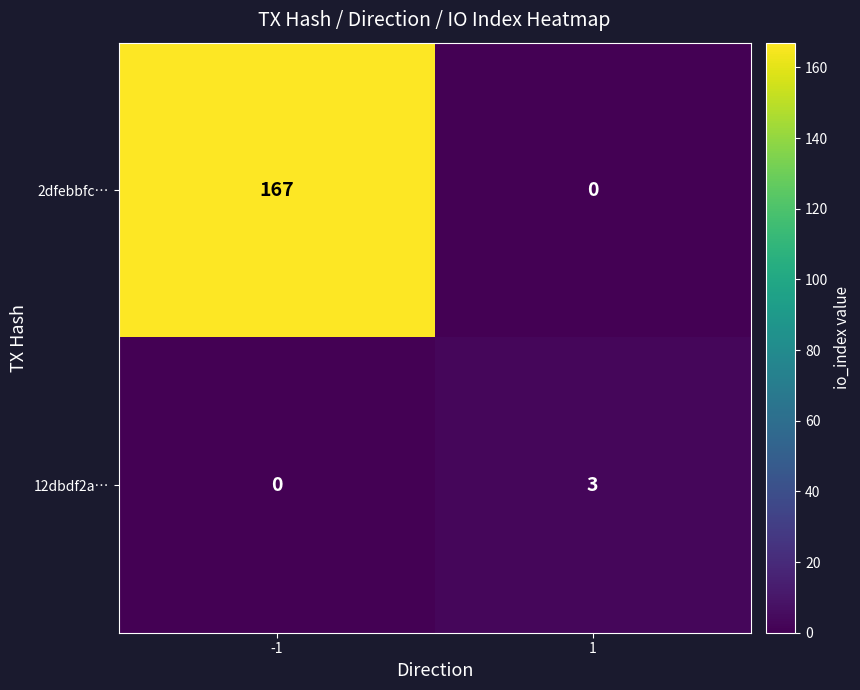

Which series has the largest range (max minus min)?

2dfebbfc…